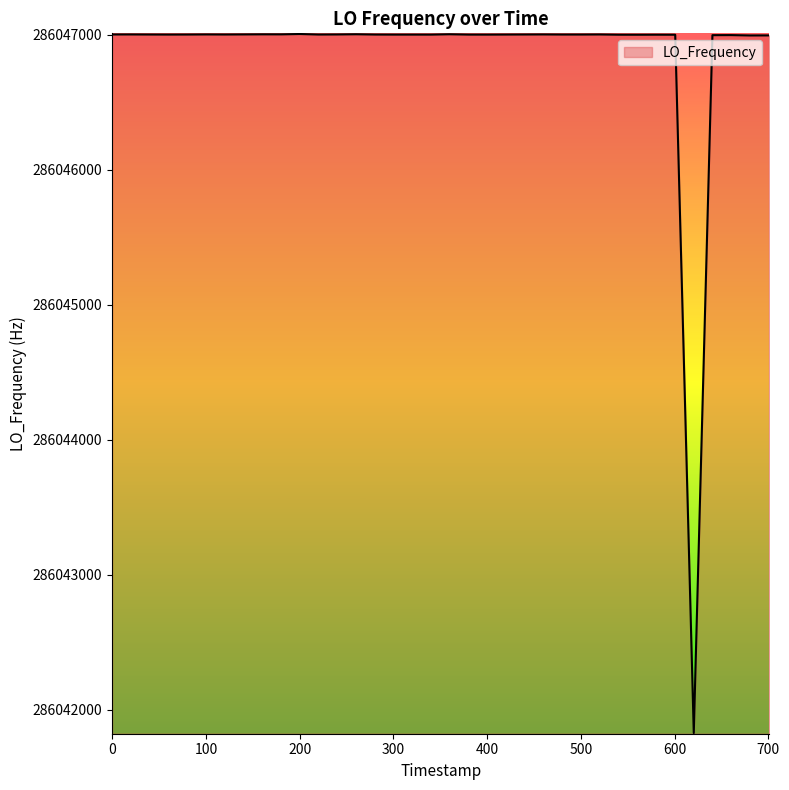

What is the smallest value displayed?

286041825.7